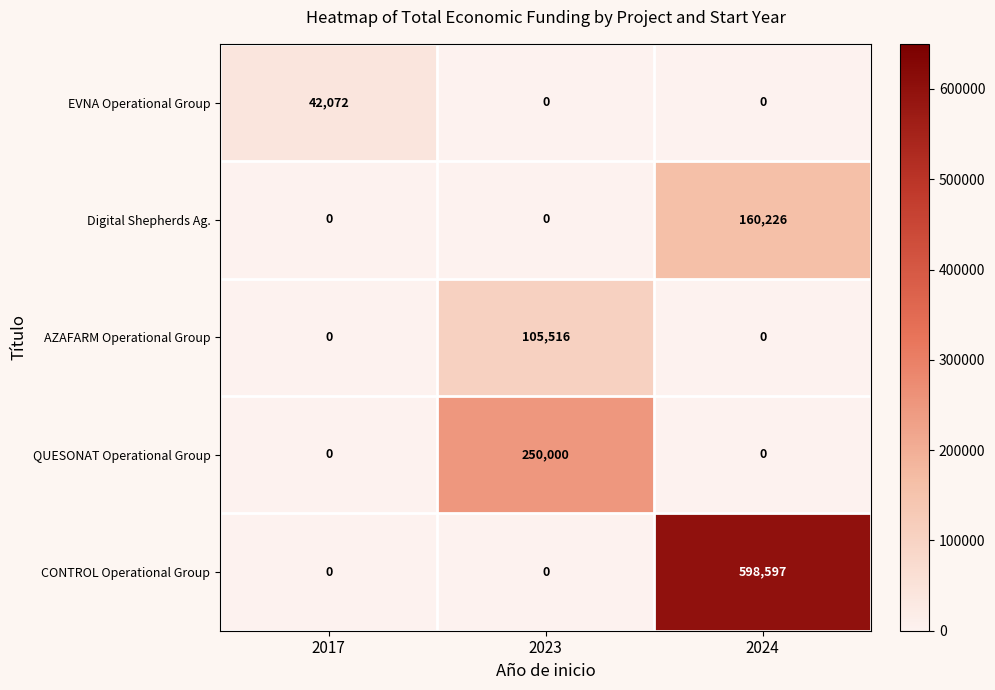

The value of QUESONAT Operational Group at 2017 is 0. True or false?

True